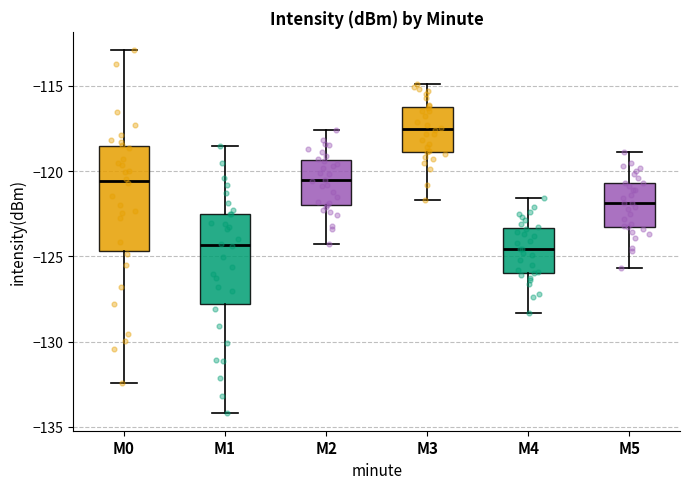

Which box is the tallest, from its lower edge to its upper edge?

M0